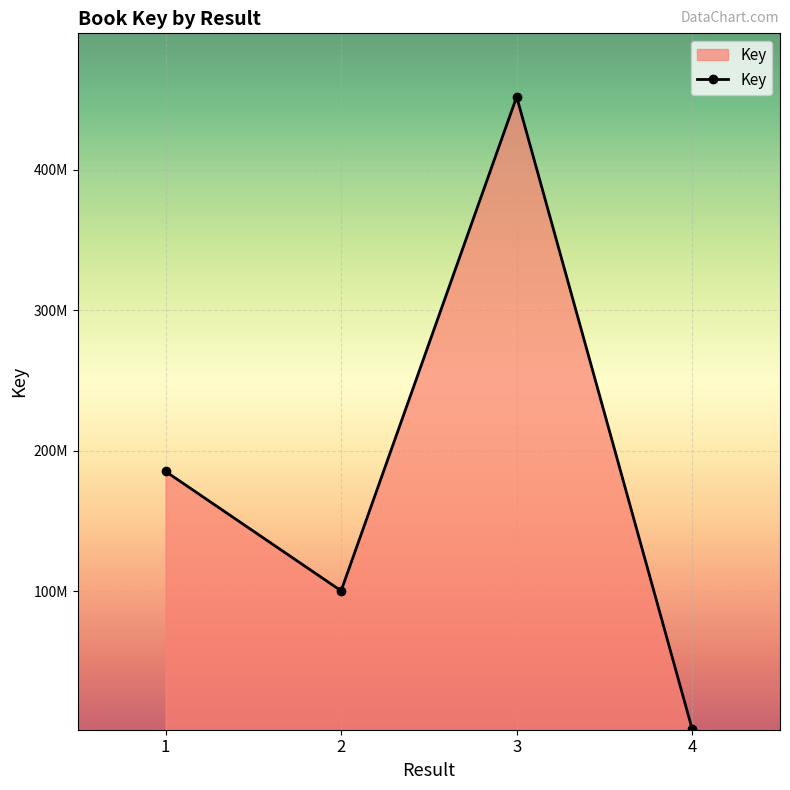

Does the chart have visible grid lines?

Yes